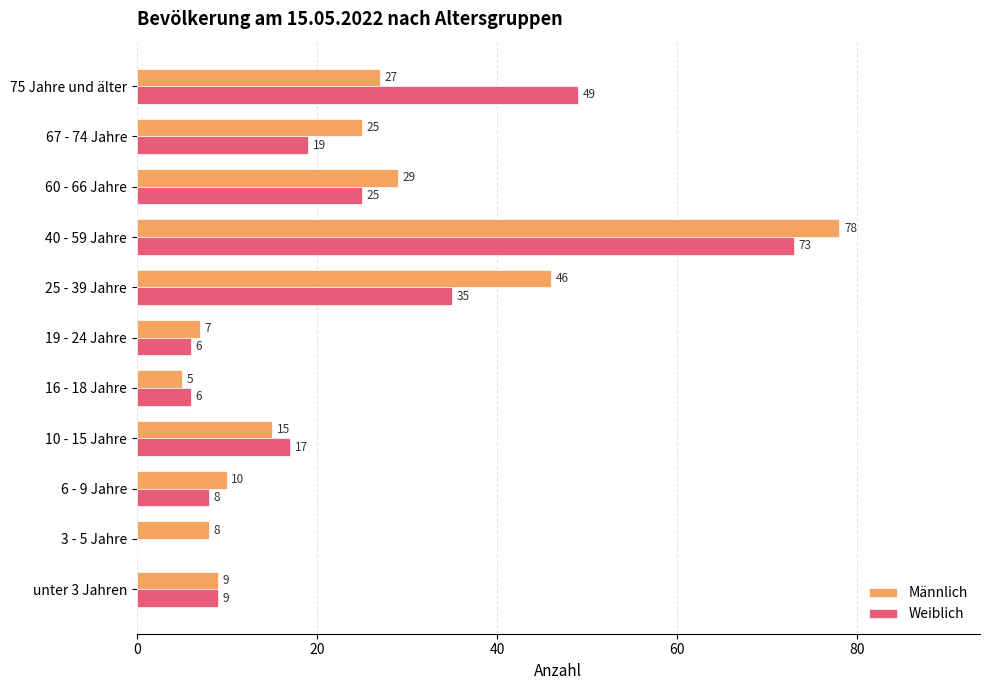

What is the sum of all Weiblich values?

247